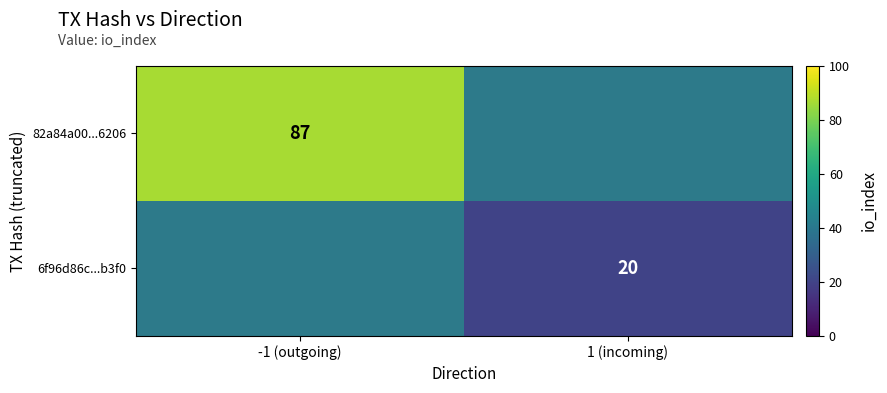

Which category has the lowest value across all series?

1 (incoming)